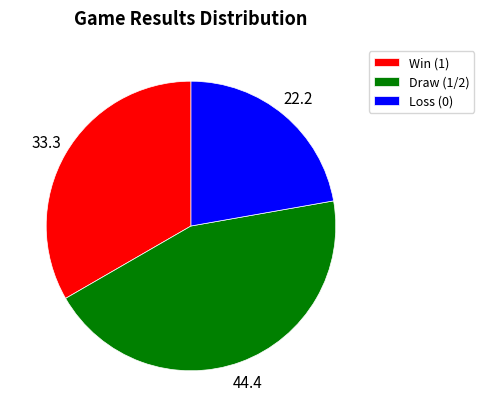

What is the largest slice in the pie chart?

Draw (1/2)